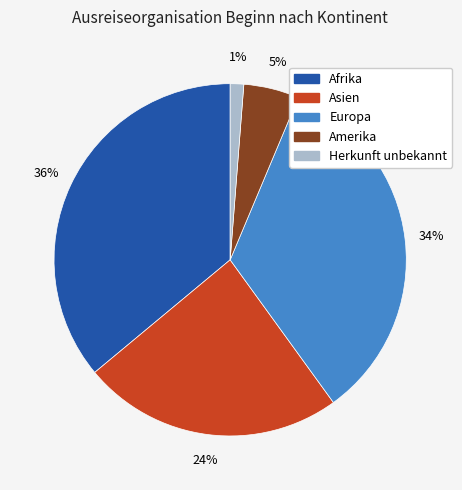

To the nearest percent, what is the difference between the largest and smallest slice percentages?

35%